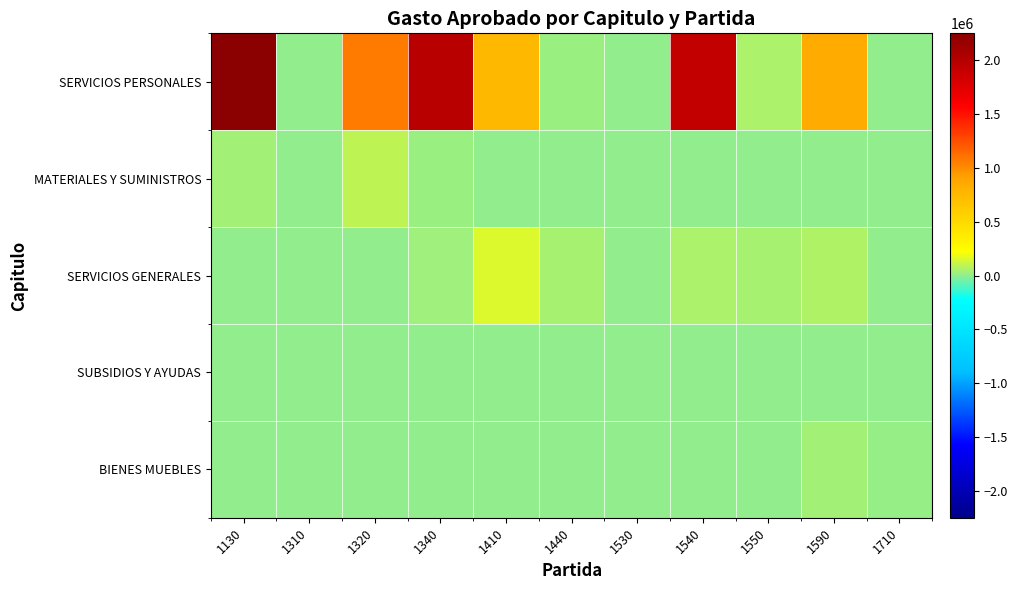

How many data points does each series have?

11